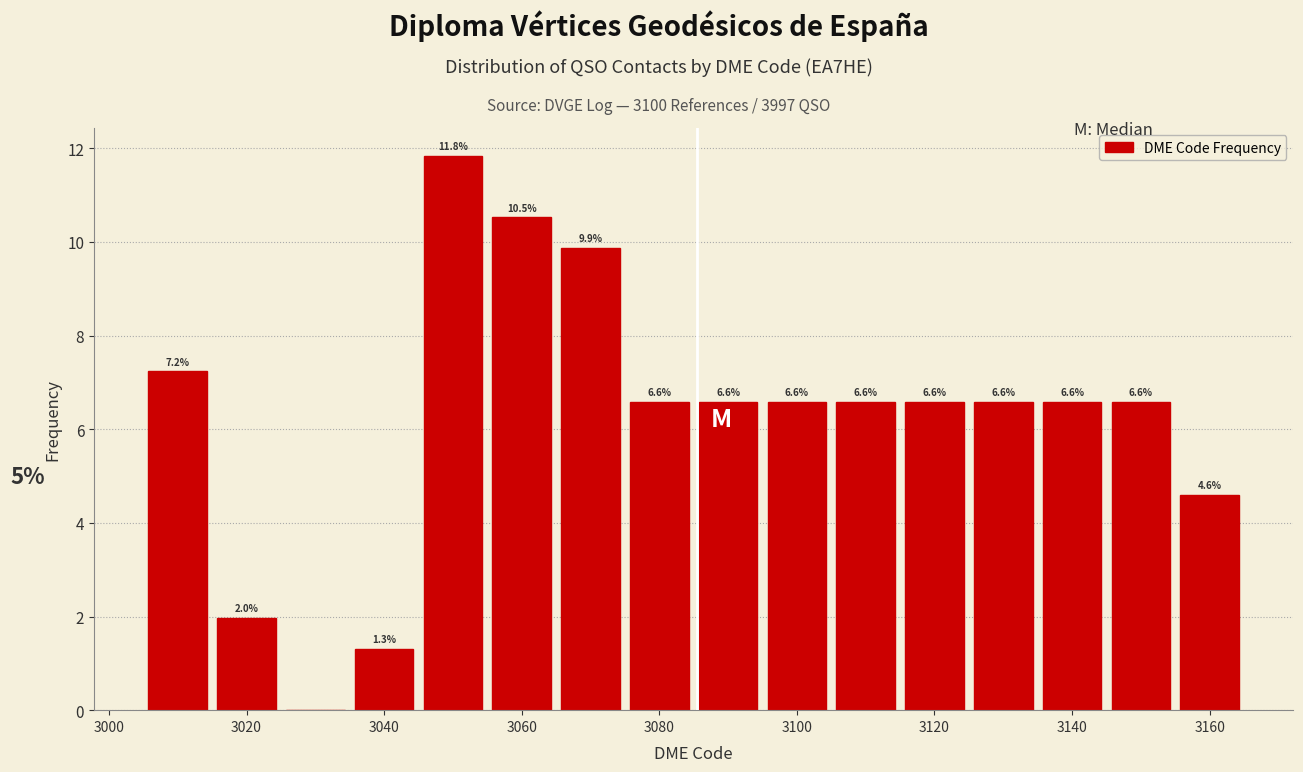

Which range on the x-axis has the tallest bar?

3045 to 3055